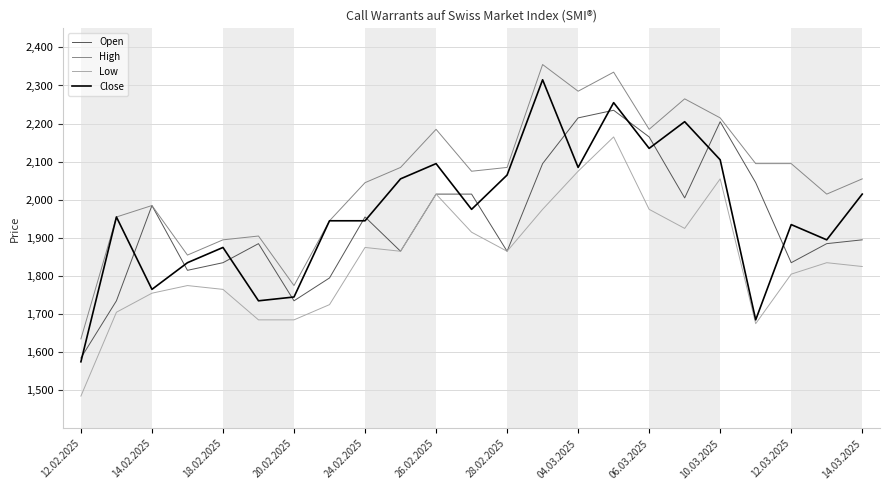

What is the difference between the second highest and minimum values in the Open series?

630